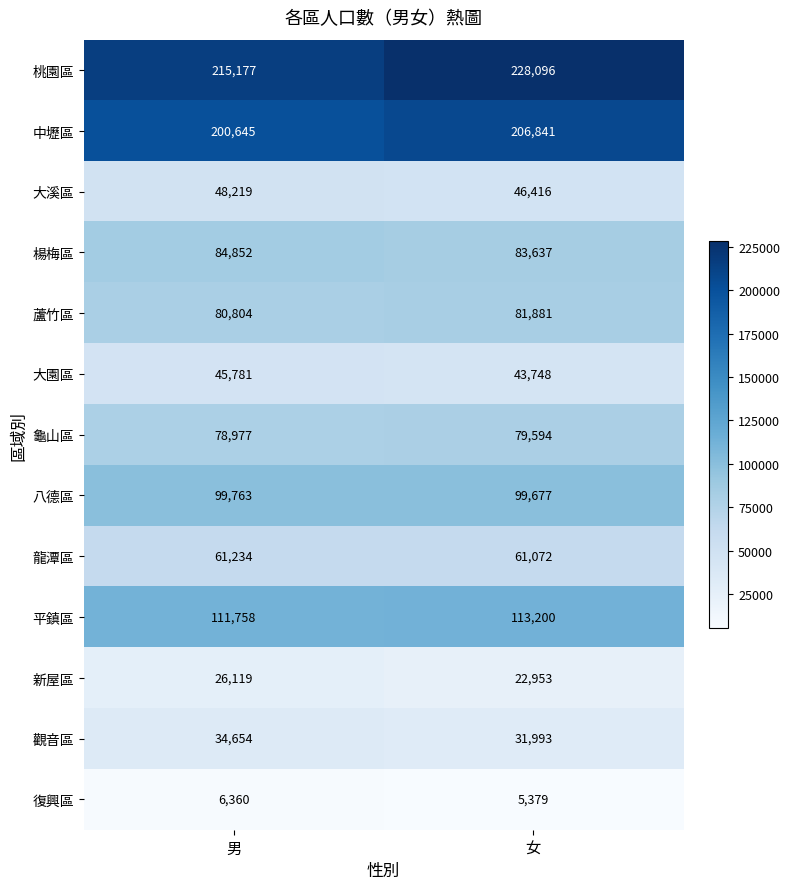

What is the average value of the 中壢區 series?

203743